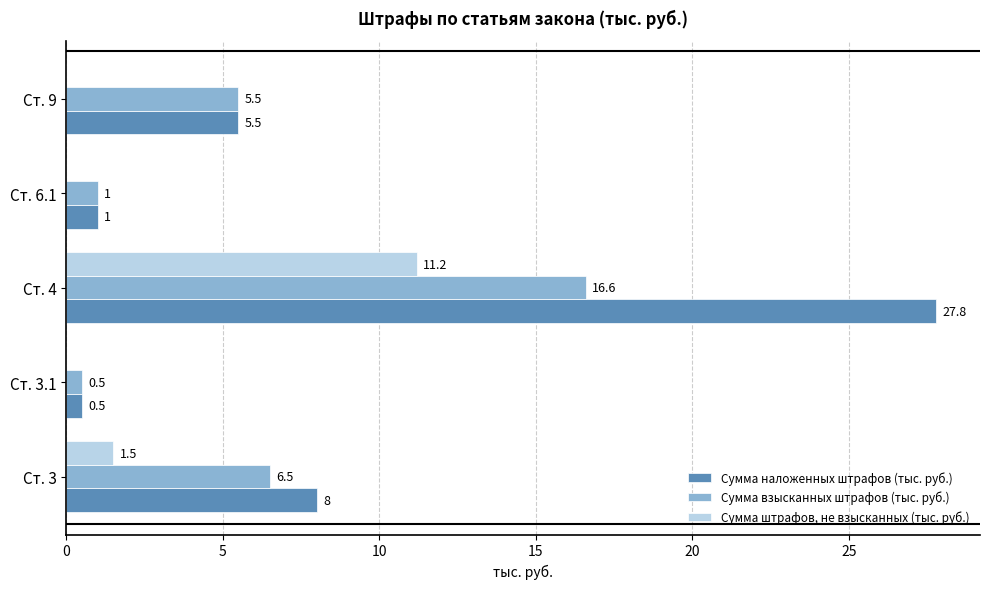

Is it true that Сумма наложенных штрафов (тыс. руб.) equals 11.3 at Ст. 3?

False